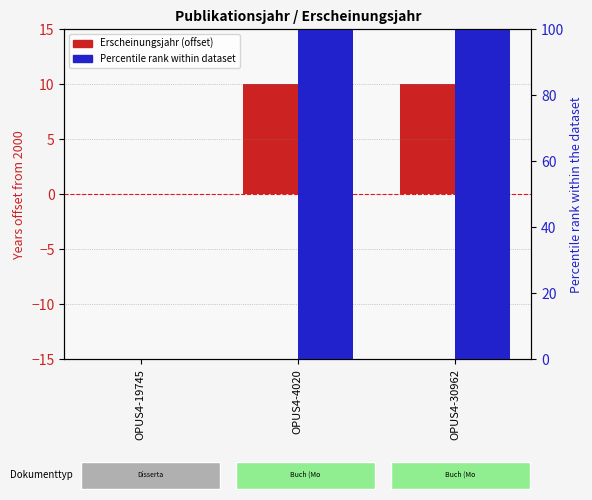

What are all the series names shown in the legend?

Erscheinungsjahr (offset from 2000), Percentile rank within dataset